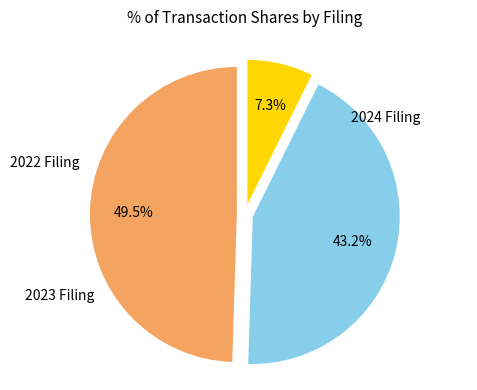

Is there a majority slice in this chart?

No